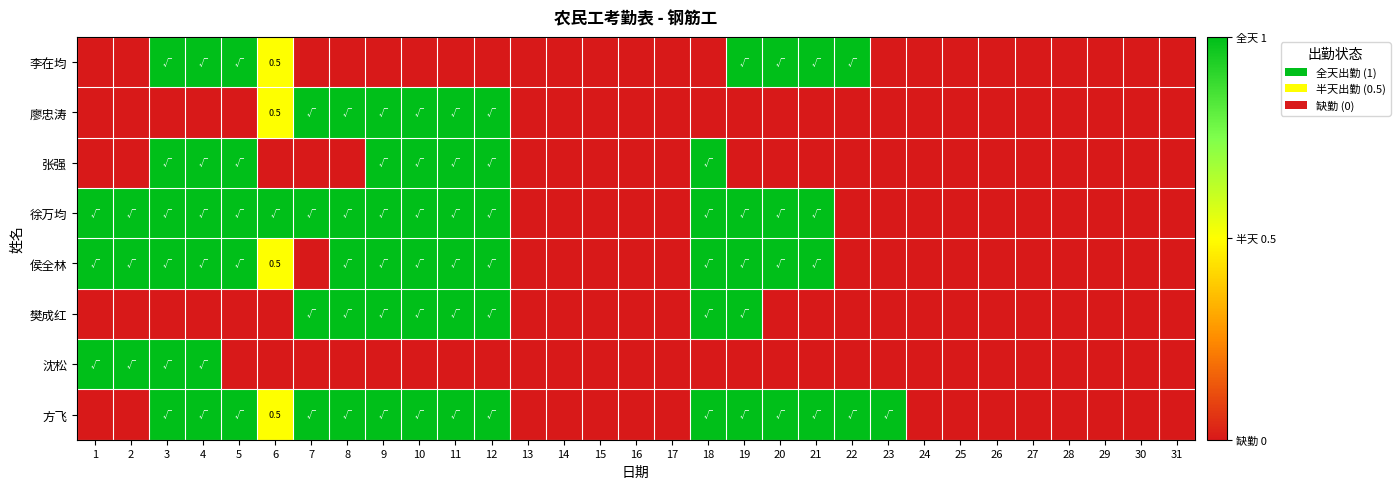

True or false: 廖忠涛 has a value of 0.2 at 6.

False